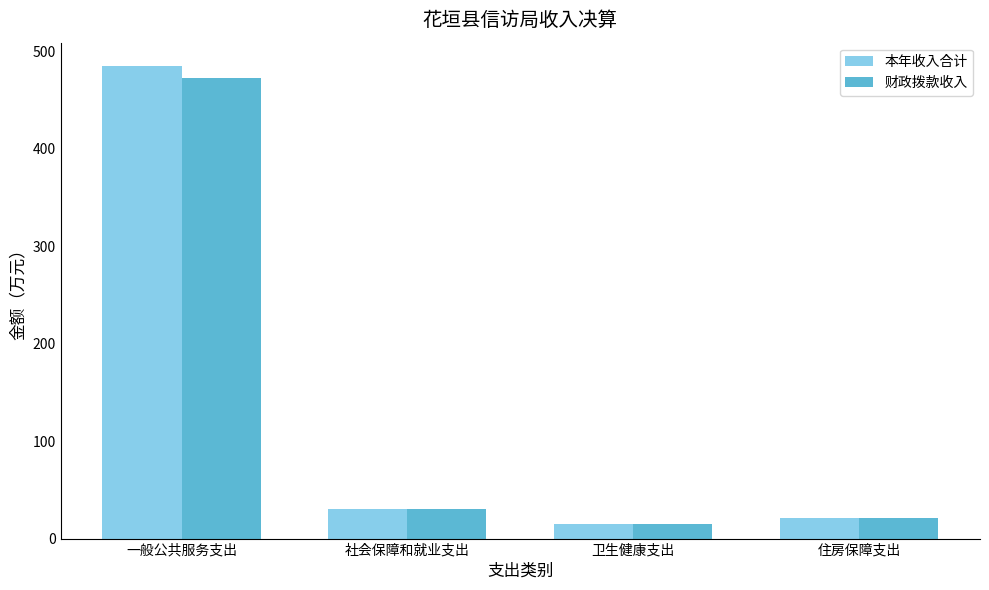

Which series has the widest spread of values?

本年收入合计